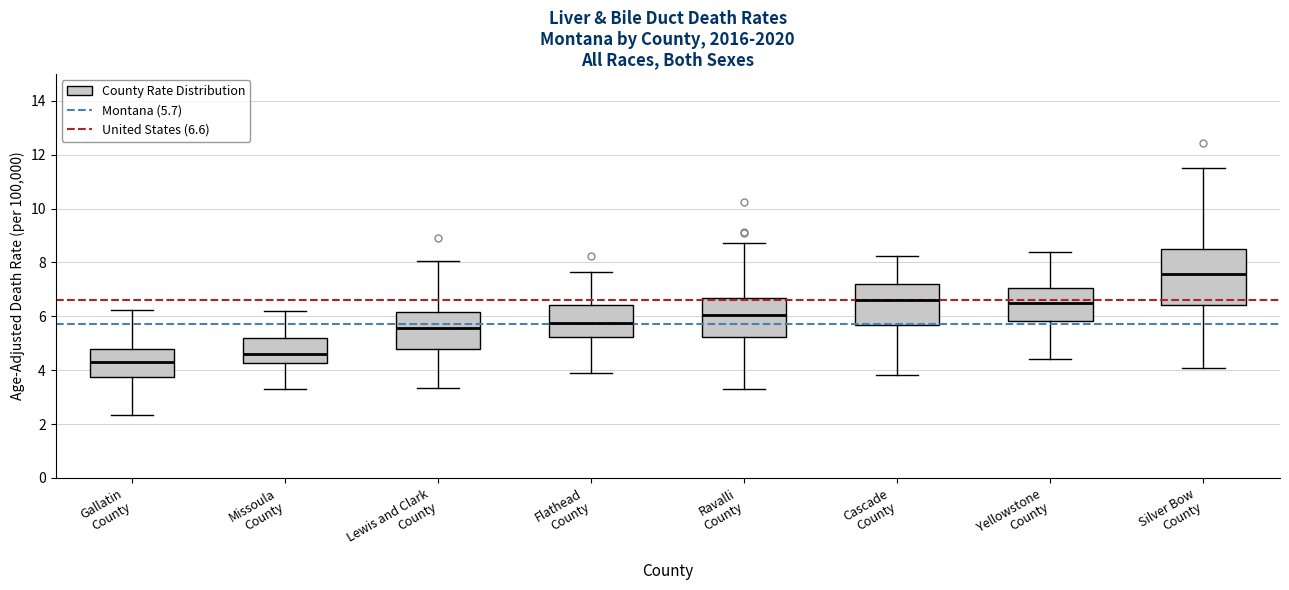

Where is the upper edge of the box for Ravalli County on the y-axis? The values are not printed on the chart, so give them approximately, as read against the axis.

6.6